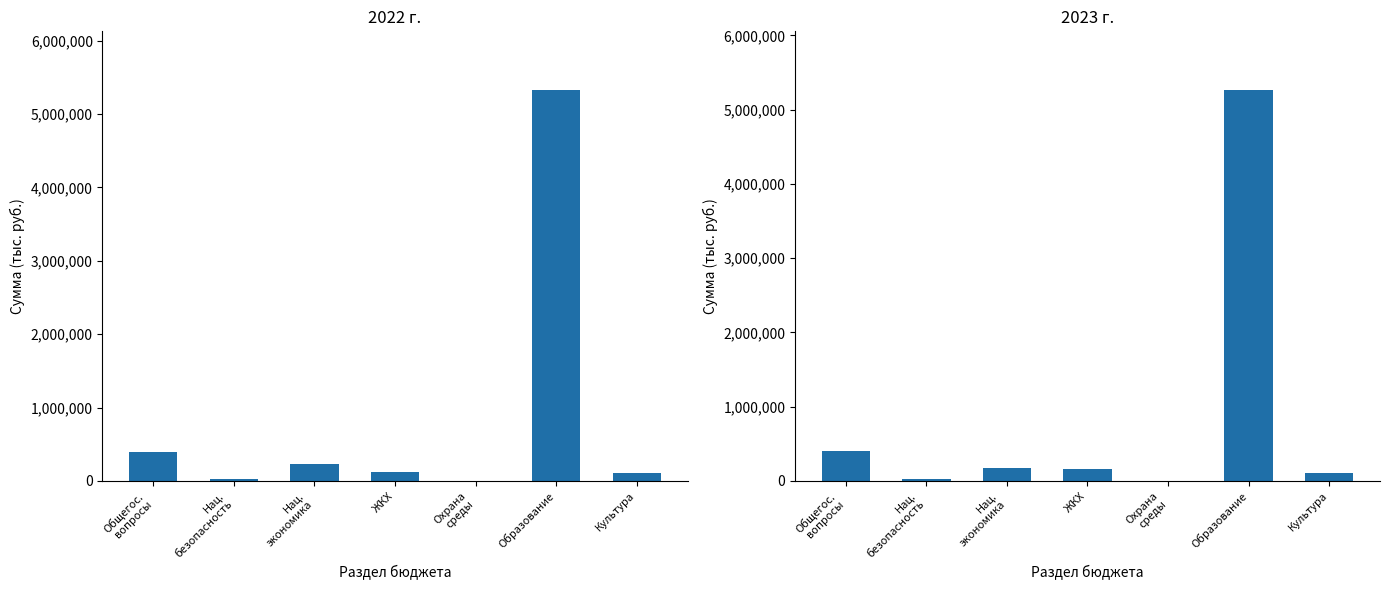

Rank the series by their average value, from lowest to highest.

2023 г., 2022 г.